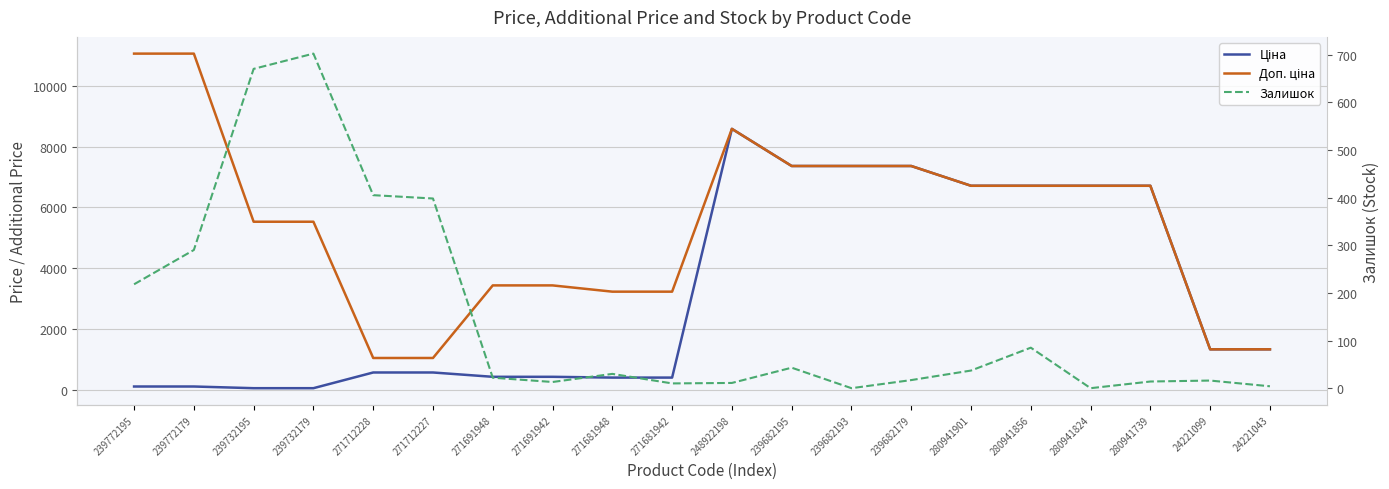

True or false: Ціна has more than 1 points higher than both neighbors.

False